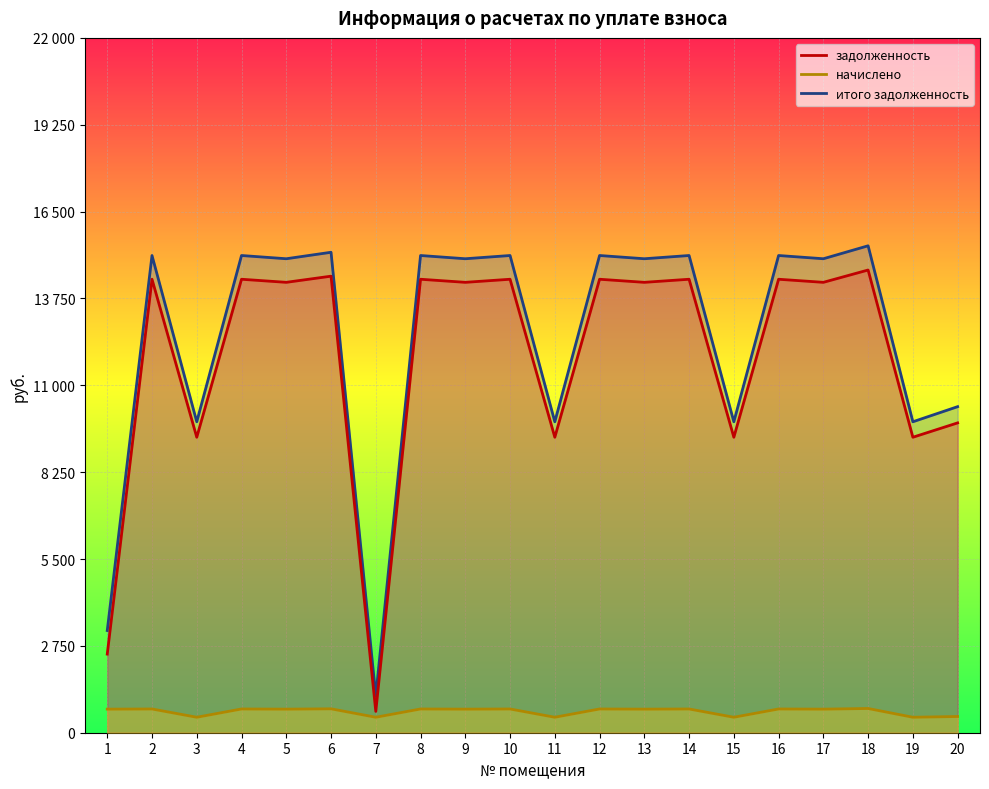

Which category has the highest value in the задолженность series?

18